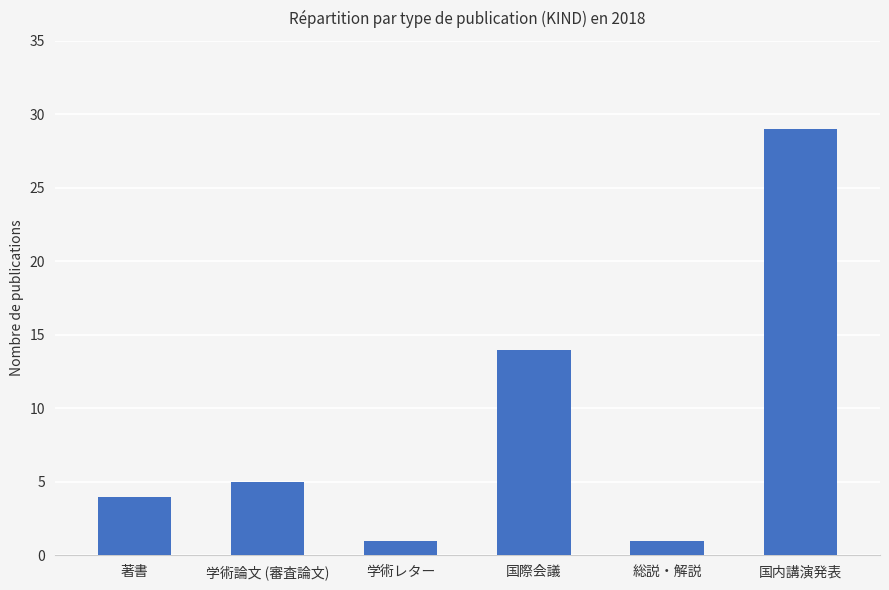

Between 学術レター and 著書, which is larger?

著書